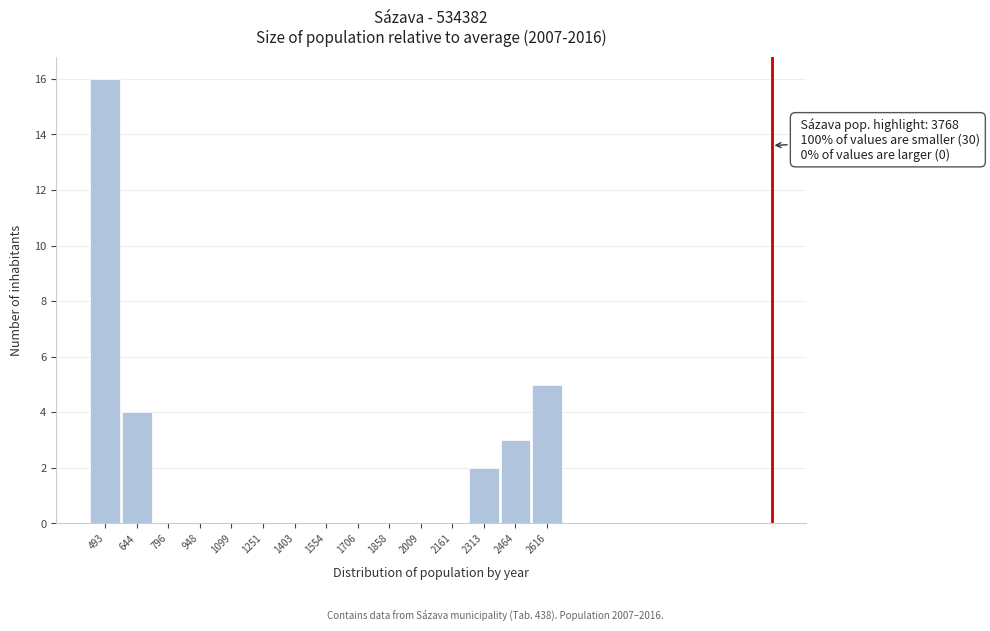

Reading right to left, transcribe all the data shown in this chart.

2616=5	2464=3	2313=2	2161=0	2009=0	1858=0	1706=0	1554=0	1403=0	1251=0	1099=0	948=0	796=0	644=4	493=16